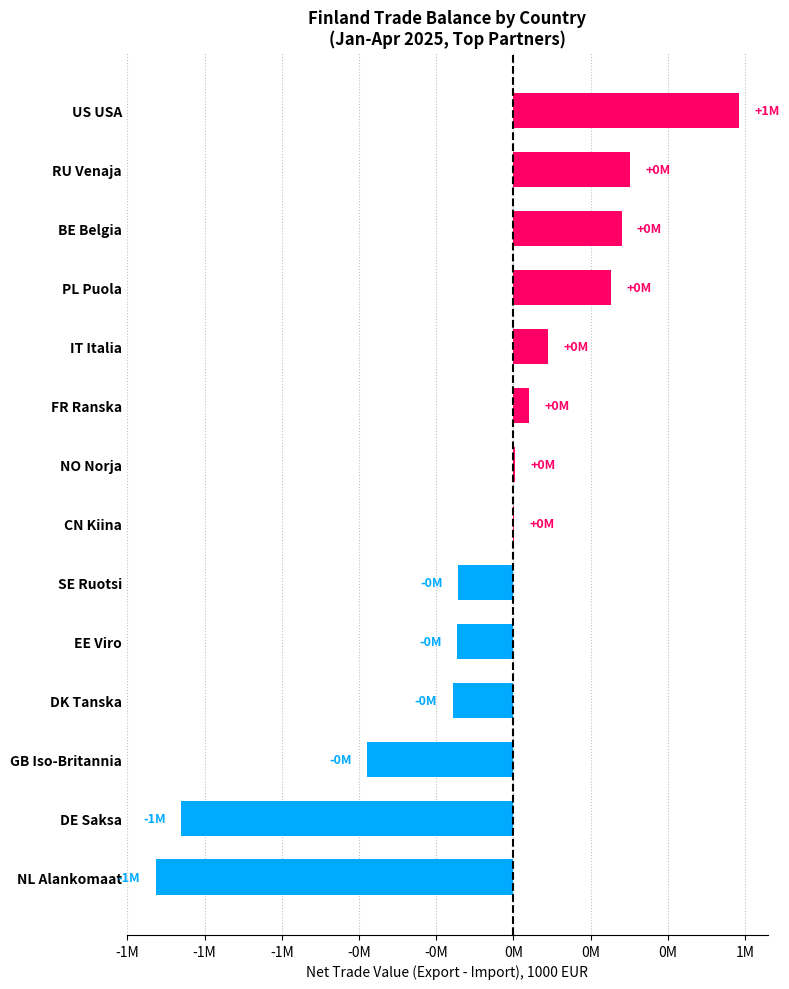

What is the greatest value displayed?

729458